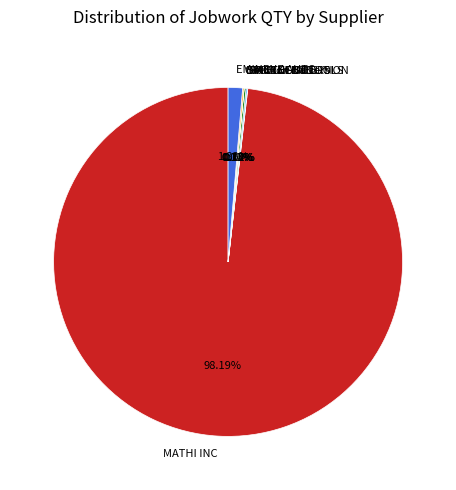

To the nearest percent, what is the difference between the largest and smallest slice percentages?

98%